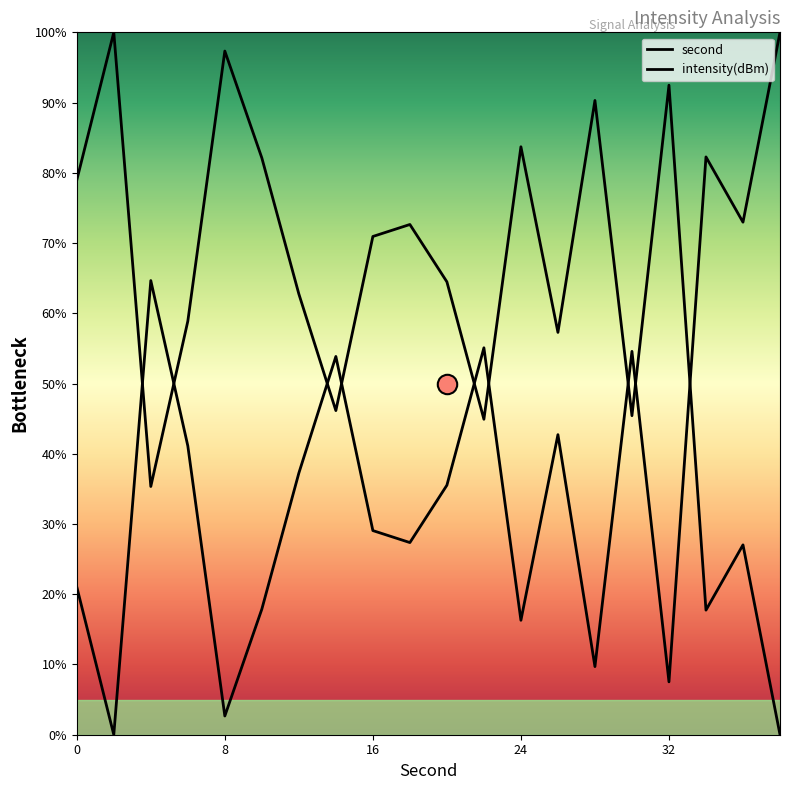

How many data points in intensity(dBm) are less than 37?

10